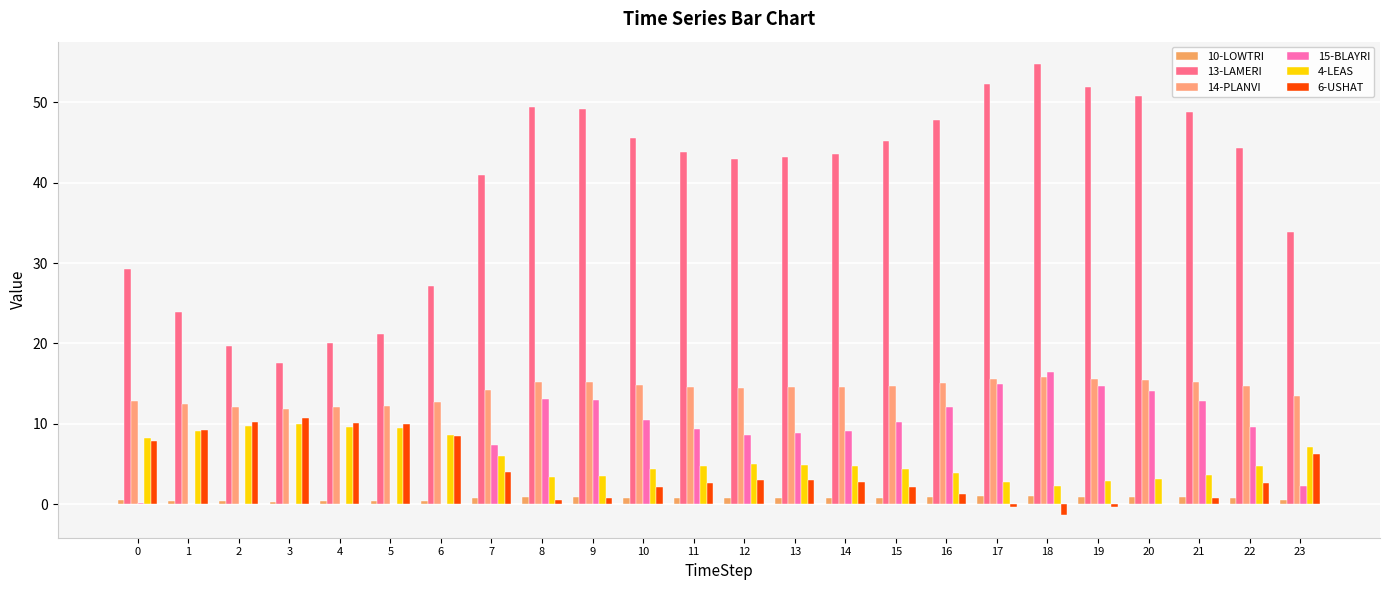

Which series changed the most between 17 and 20?

13-LAMERI